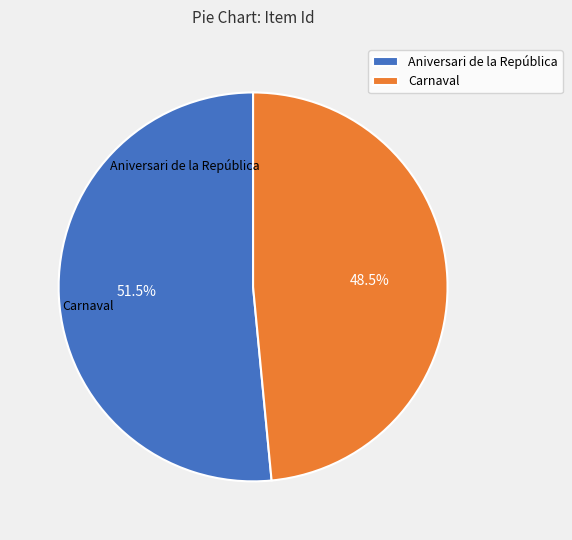

What is the change in value from Aniversari de la República to Carnaval?

-112